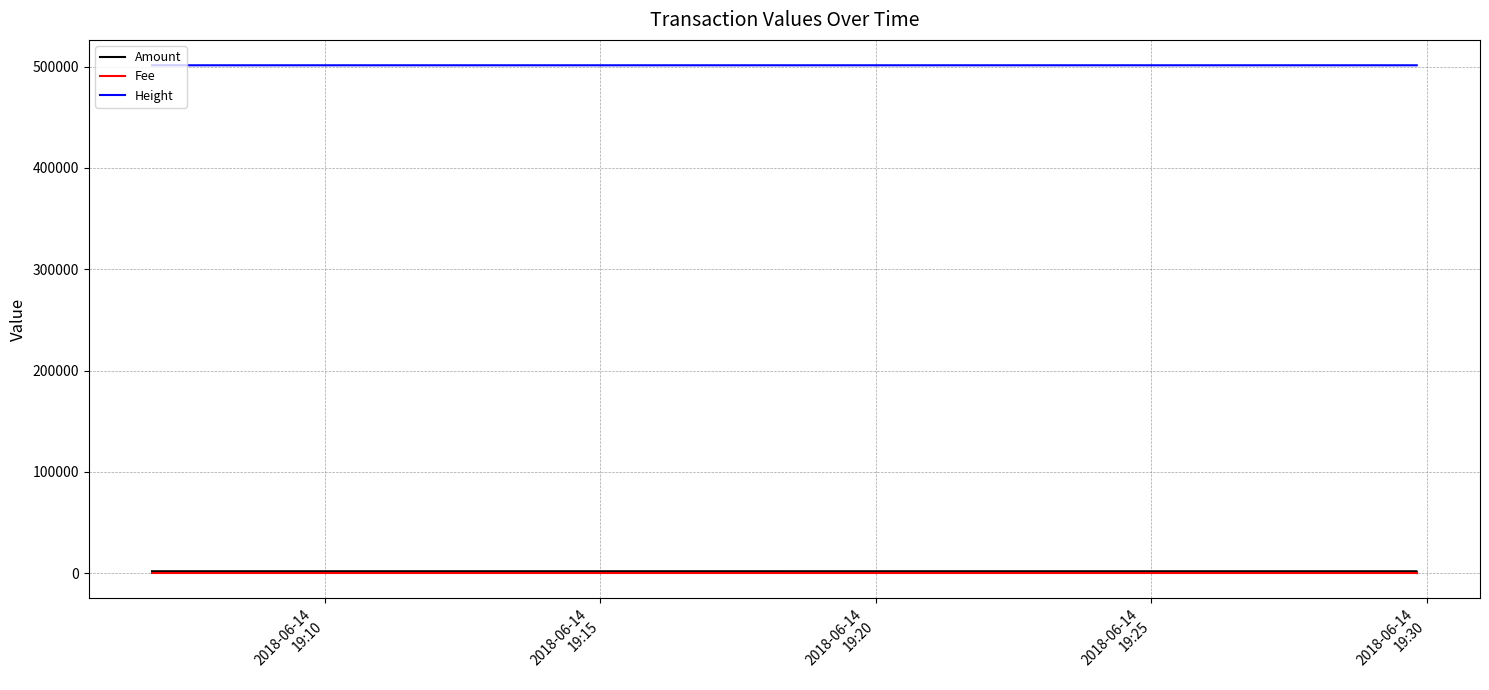

The Fee series shows 1 at 2018-06-14
19:20. True or false?

False